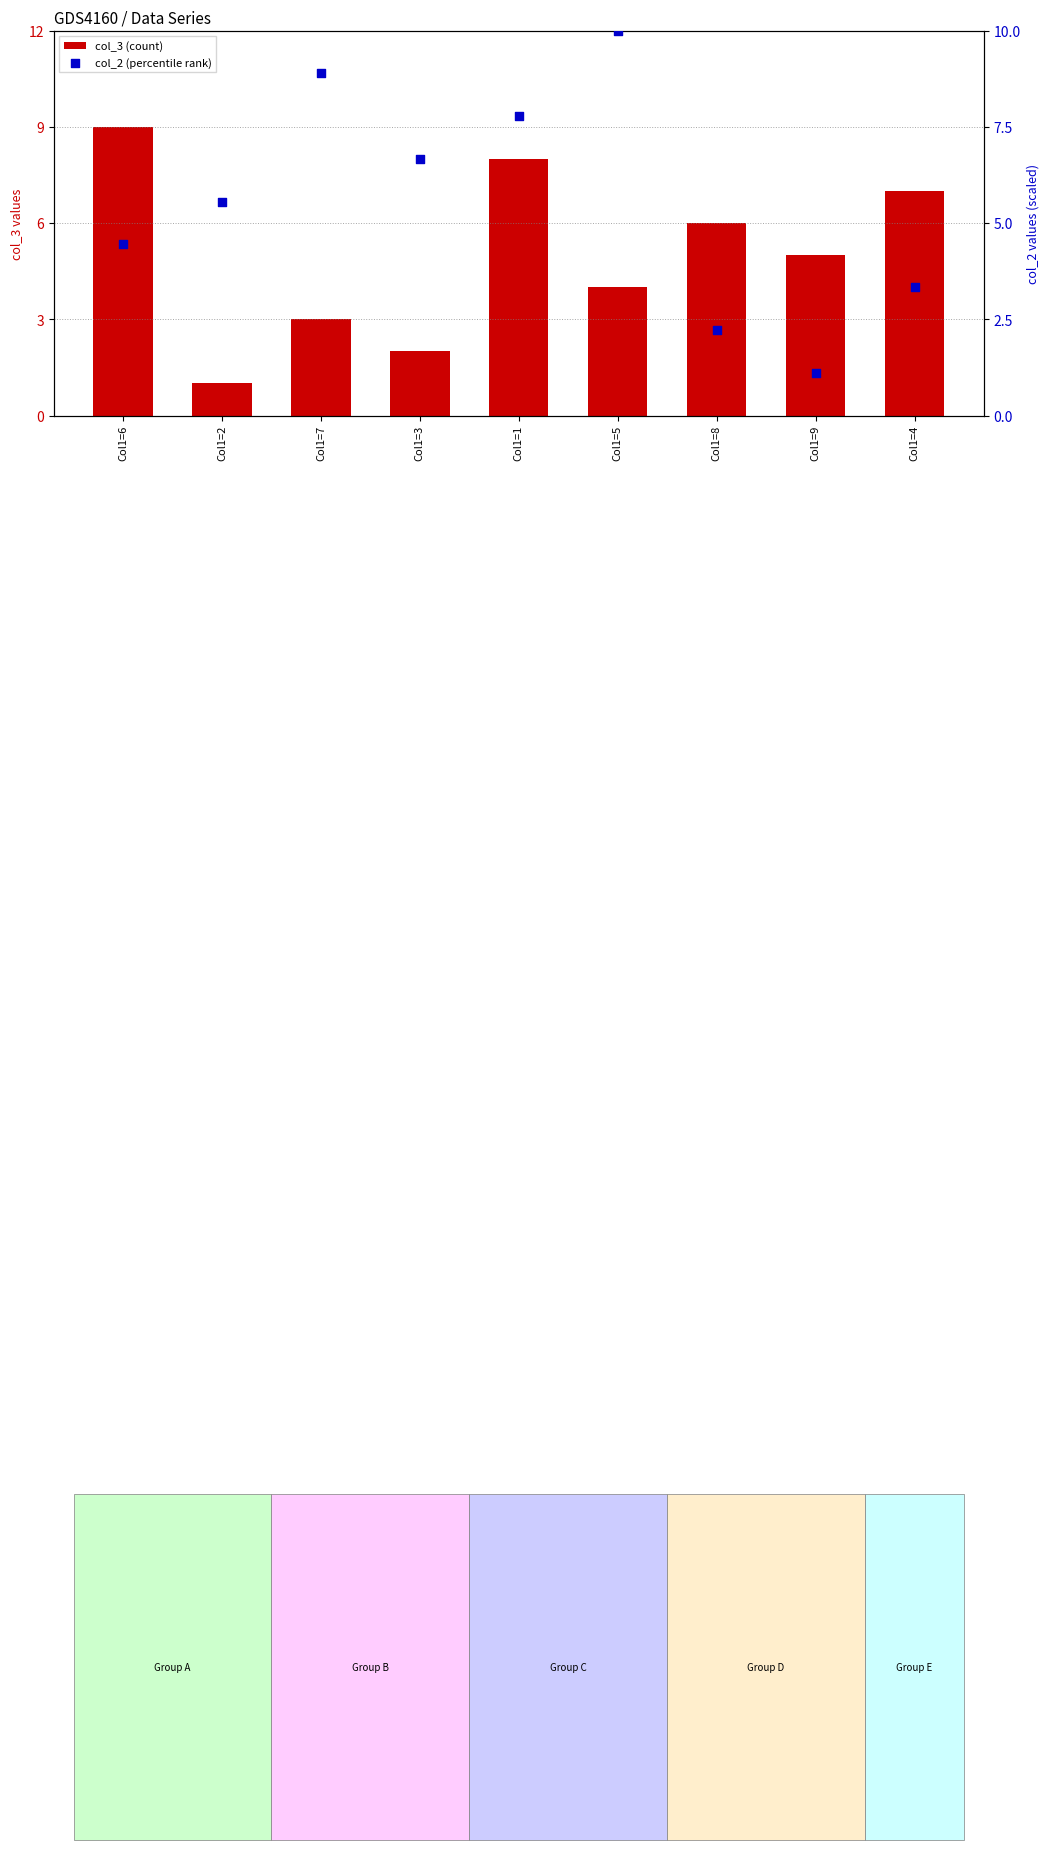

Which series has the largest Y range (max minus min)?

col_2 (percentile rank)